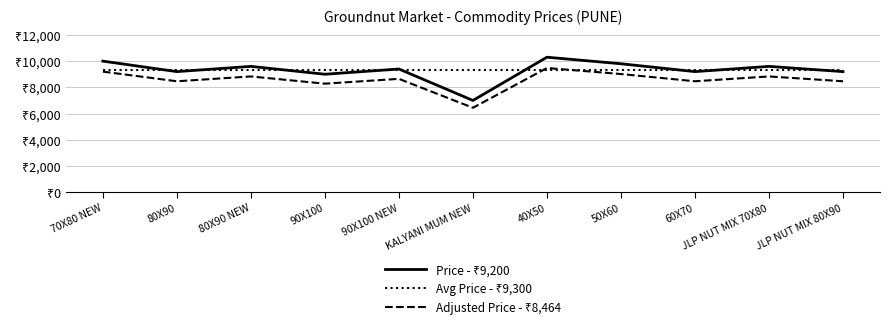

How many interior local valleys does the Price - ₹9,200 series have?

4